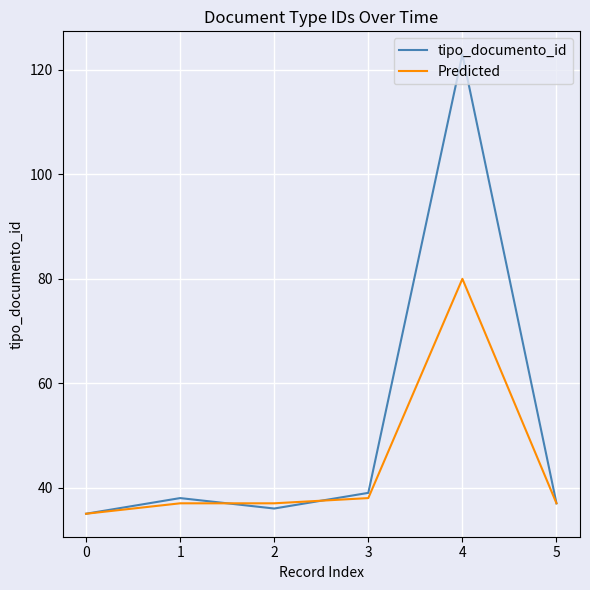

List the series in order of their peak value, highest first.

tipo_documento_id, Predicted